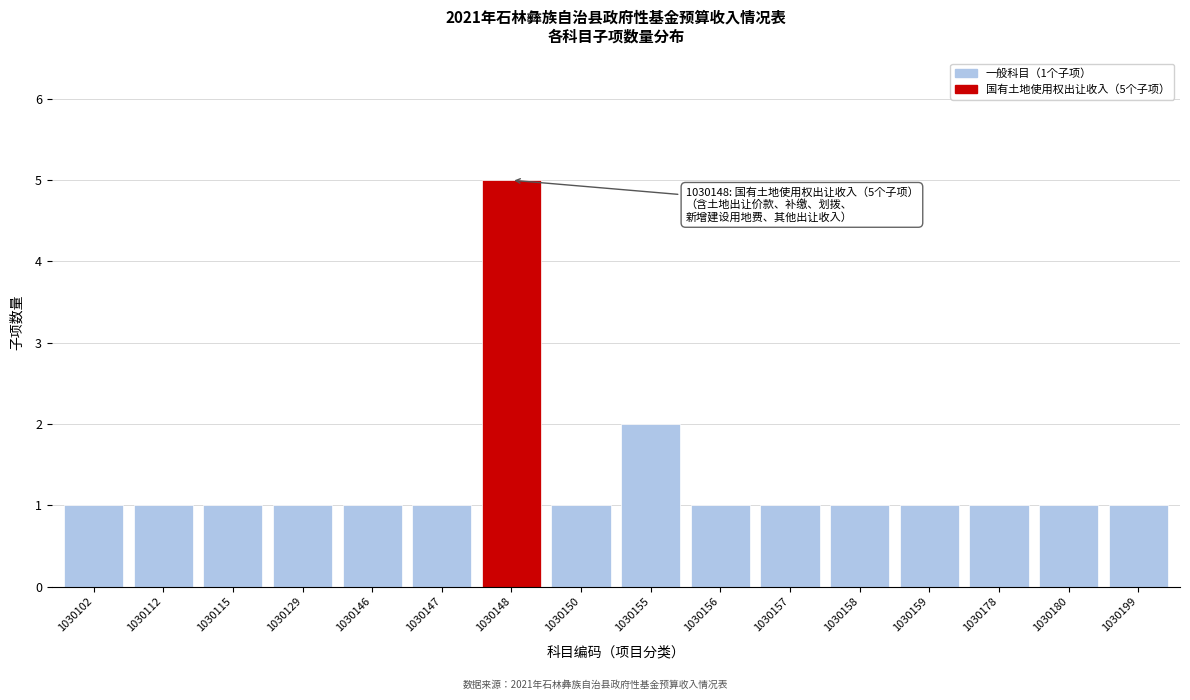

Reading left to right, what are all the values shown in this chart?

1	1	1	1	1	1	5	1	2	1	1	1	1	1	1	1